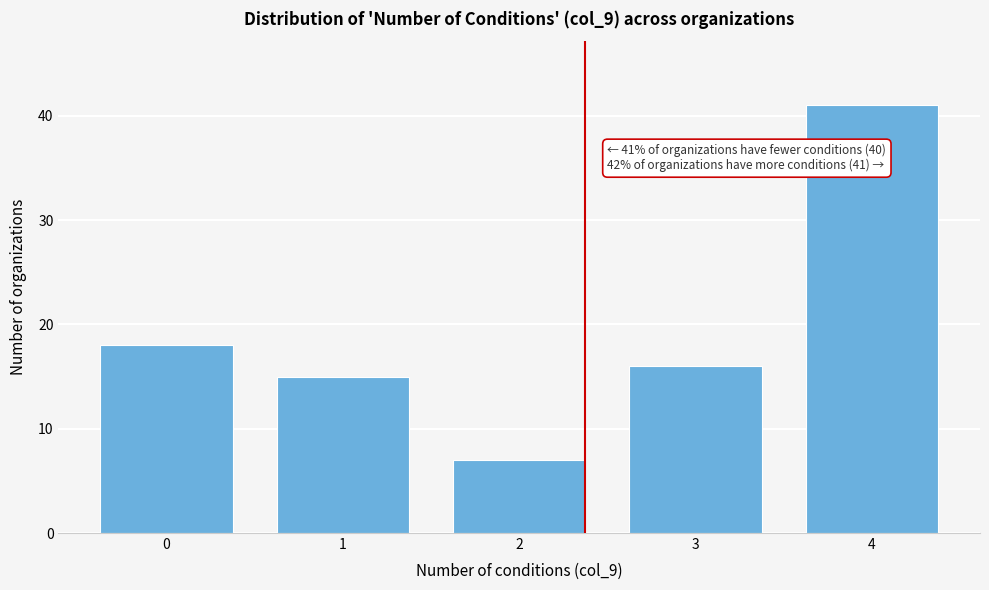

Reading left to right, what are all the values shown in this chart?

18	15	7	16	41